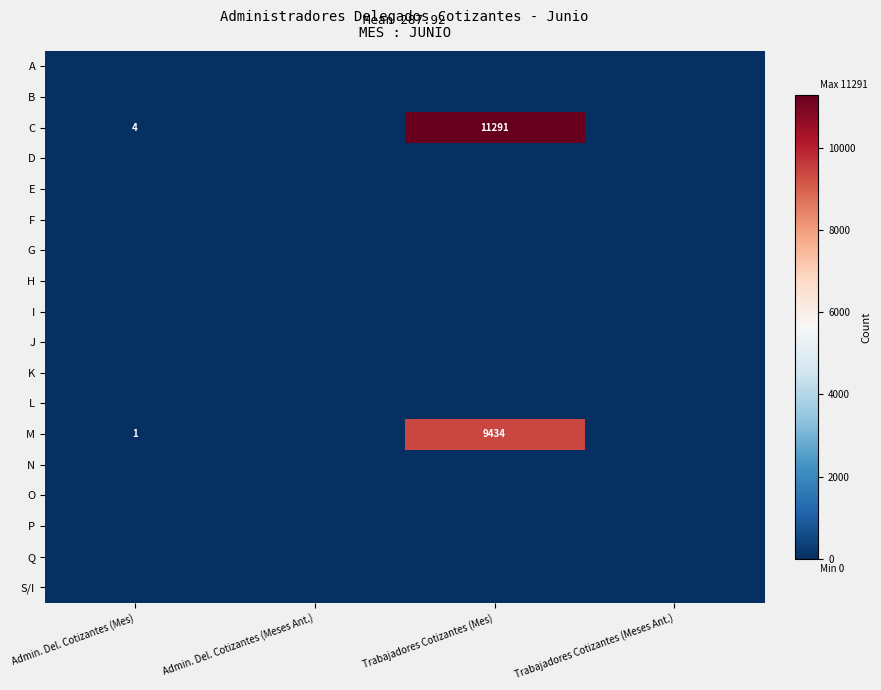

Which has a higher value, Admin. Del. Cotizantes (Meses Ant.) or Trabajadores Cotizantes (Meses Ant.)?

Admin. Del. Cotizantes (Meses Ant.)